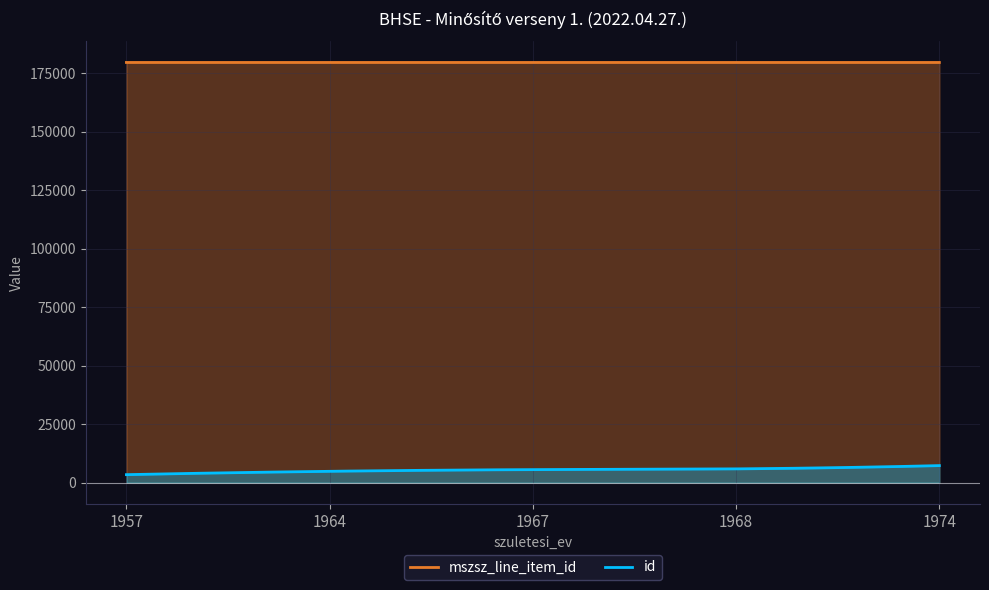

What is the greatest value displayed?

179635.1